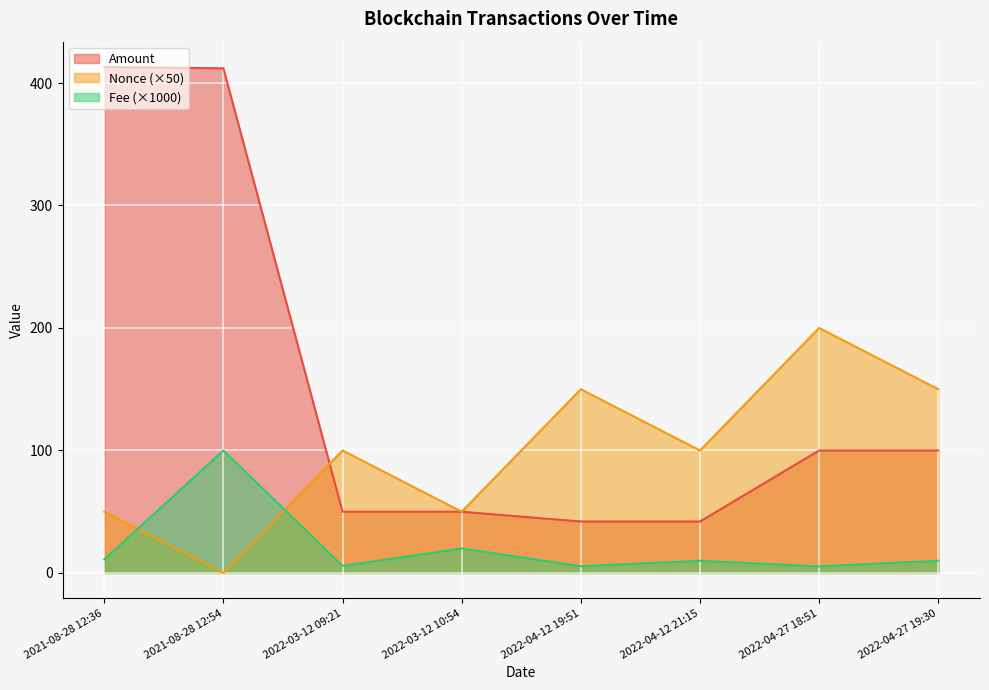

What is the difference between the maximum and second lowest values in the Nonce series?

150.0